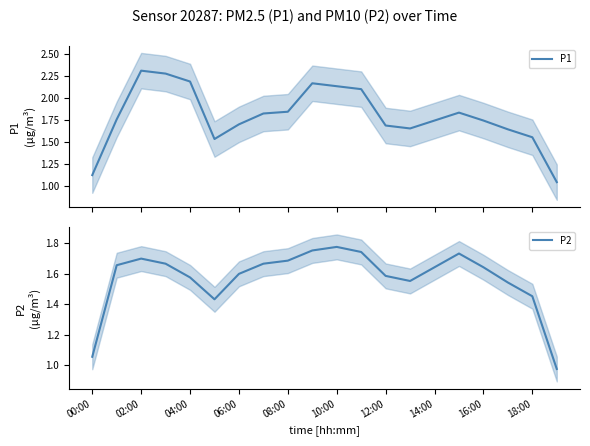

At which label does P2 reach its peak?

10:00